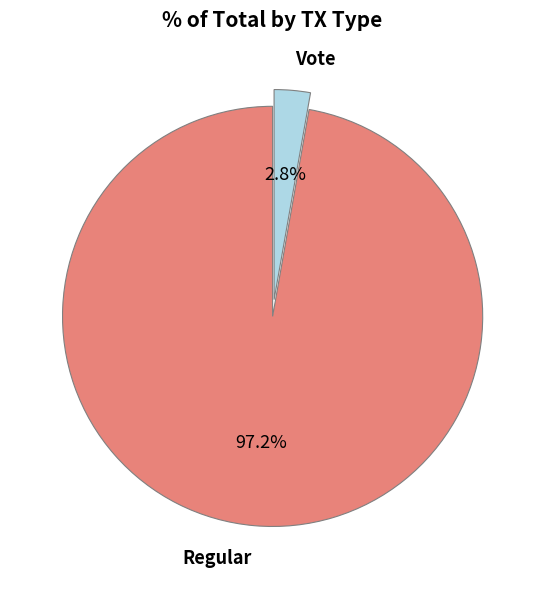

Is there any slice that represents more than half of the pie?

Yes